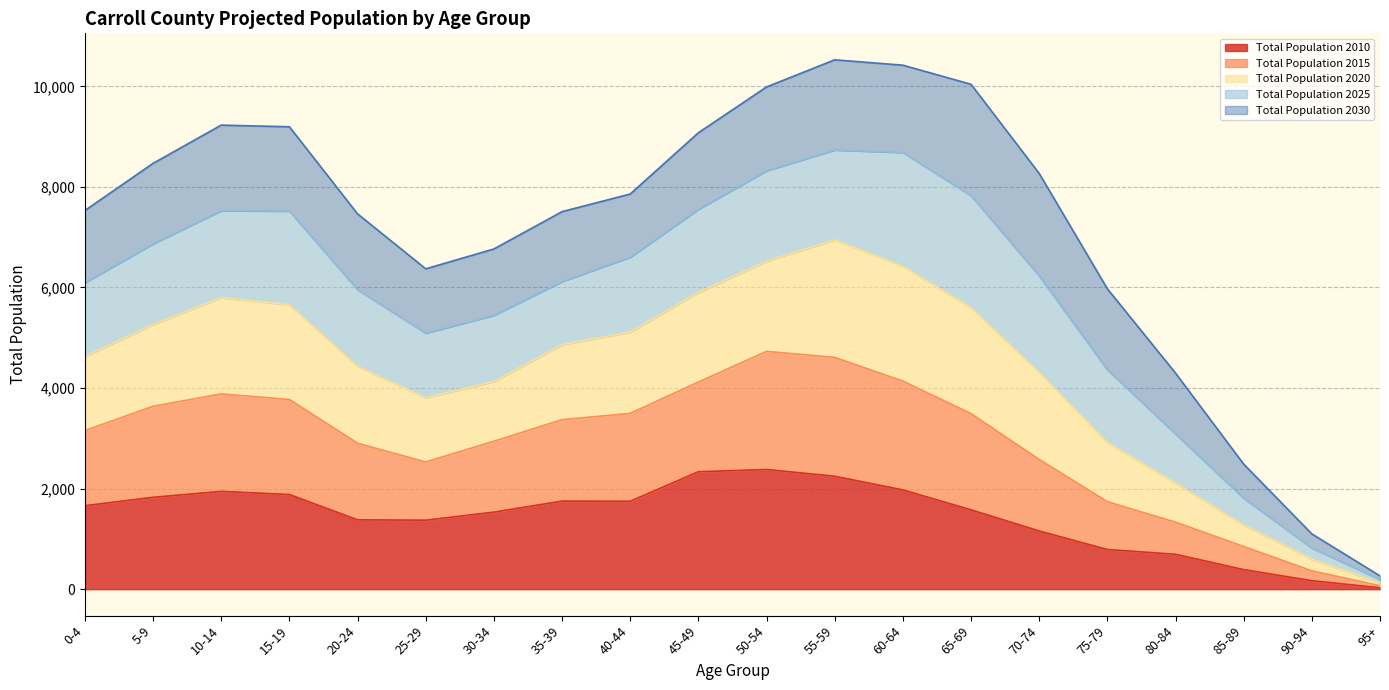

What are all the series names shown in the legend?

Total Population 2010, Total Population 2015, Total Population 2020, Total Population 2025, Total Population 2030